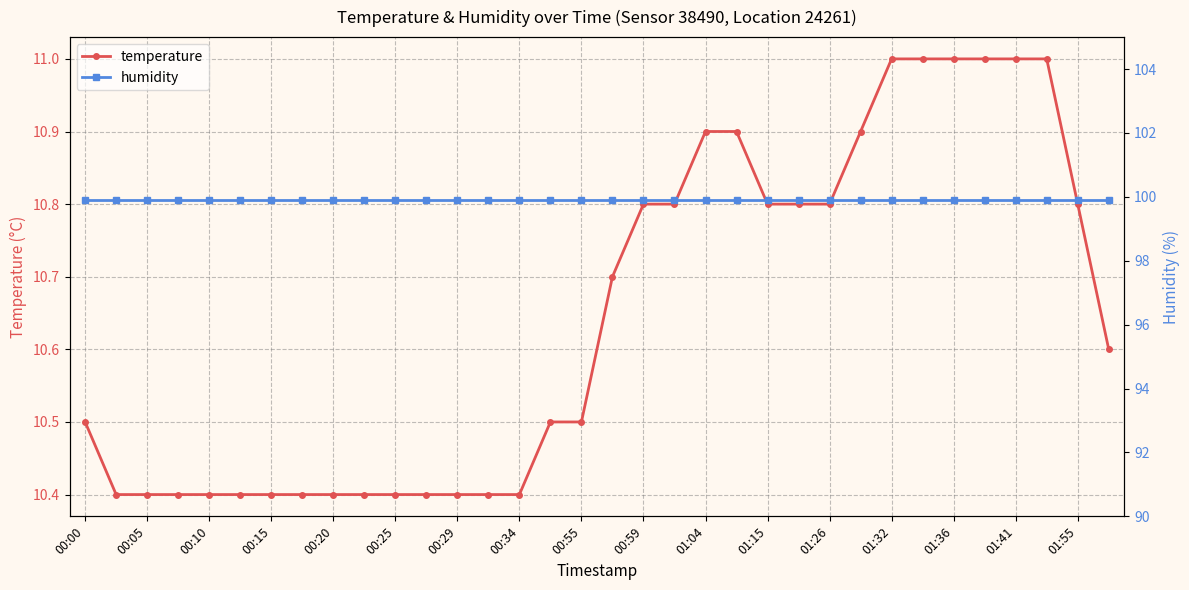

Reading left to right, extract all data points from this chart.

temperature: 10.5	10.4	10.4	10.4	10.4	10.4	10.4	10.4	10.4	10.4	10.4	10.4	10.4	10.4	10.4	10.5	10.5	10.7	10.8	10.8	10.9	10.9	10.8	10.8	10.8	10.9	11.0	11.0	11.0	11.0	11.0	11.0	10.8	10.6
humidity: 99.9	99.9	99.9	99.9	99.9	99.9	99.9	99.9	99.9	99.9	99.9	99.9	99.9	99.9	99.9	99.9	99.9	99.9	99.9	99.9	99.9	99.9	99.9	99.9	99.9	99.9	99.9	99.9	99.9	99.9	99.9	99.9	99.9	99.9